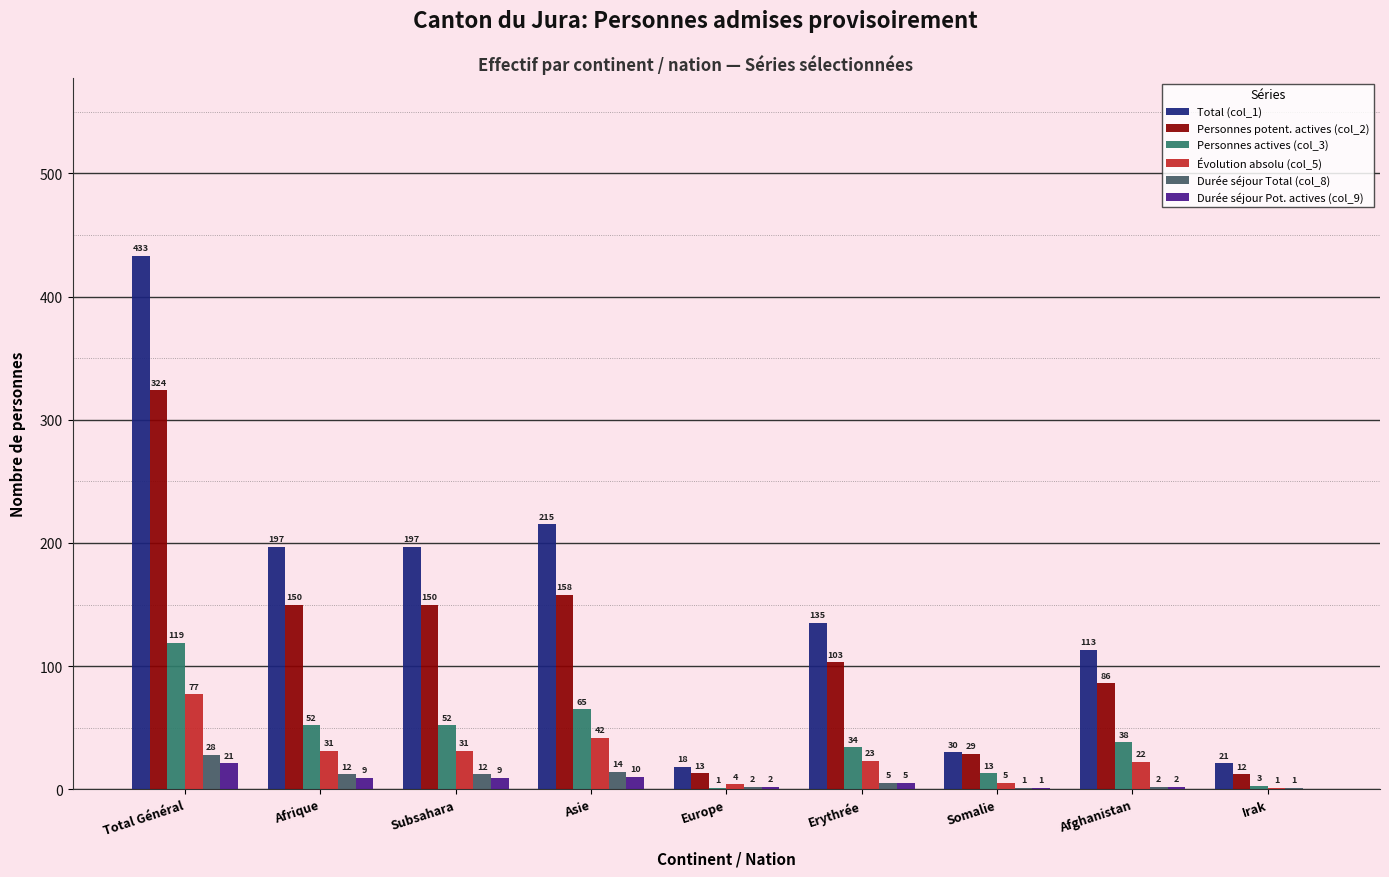

What is the sum of the Durée séjour Pot. actives (col_9) values at Asie and Subsahara?

19